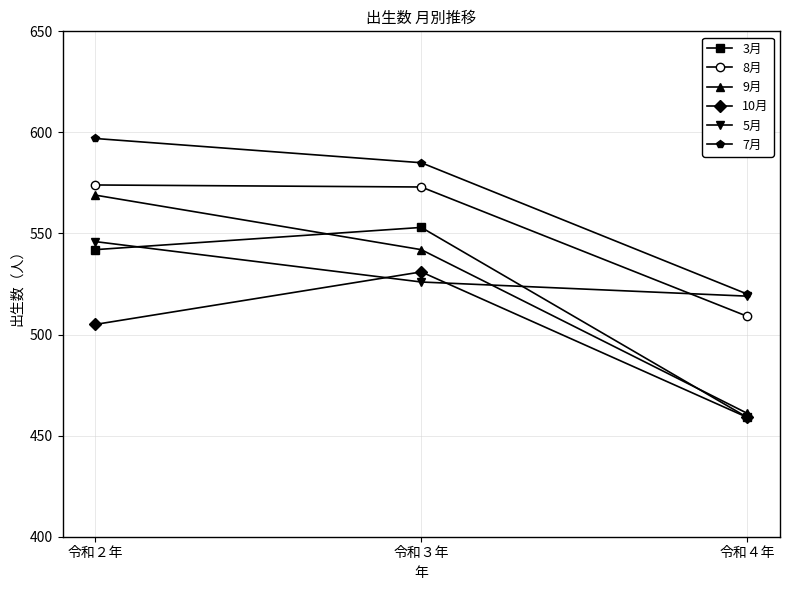

What is the value of the 10月 point at the 3rd from the left?

459